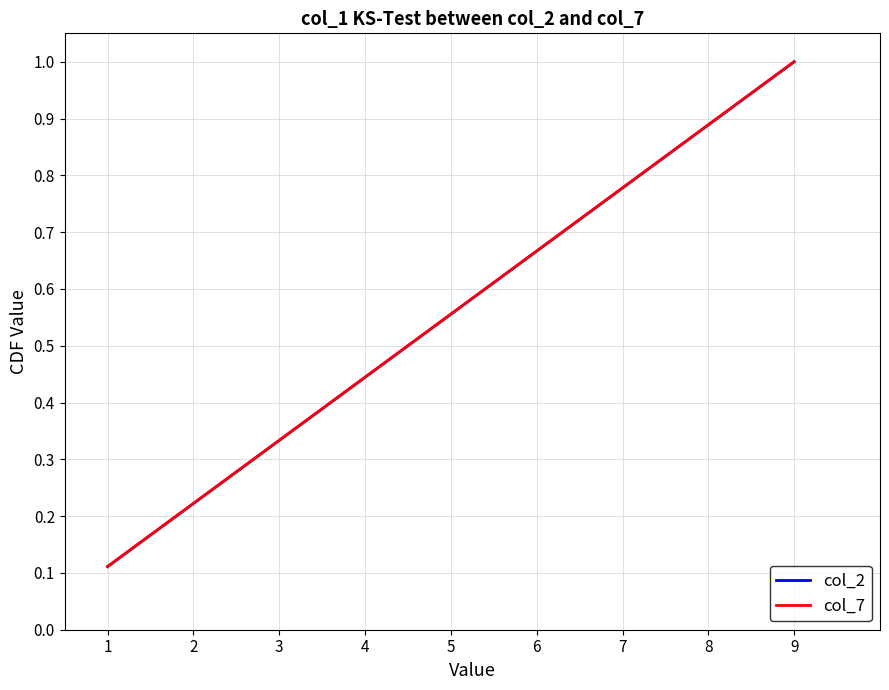

Is this an area chart (filled region under the line)?

No